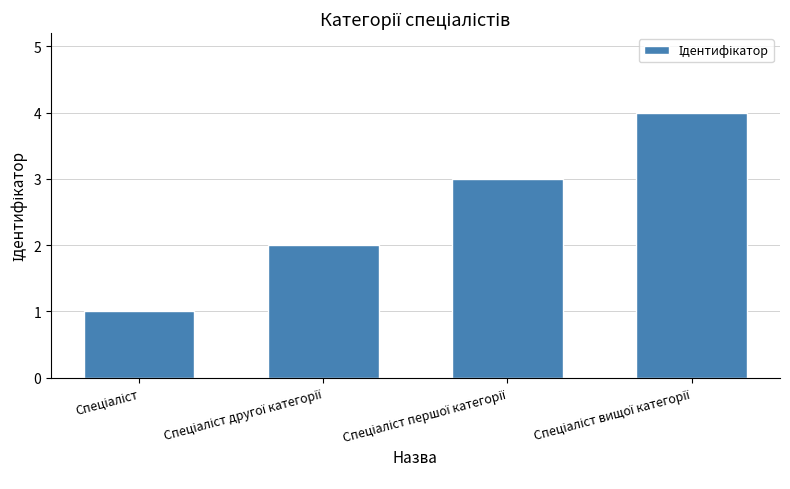

What is the difference between the maximum and minimum values?

3